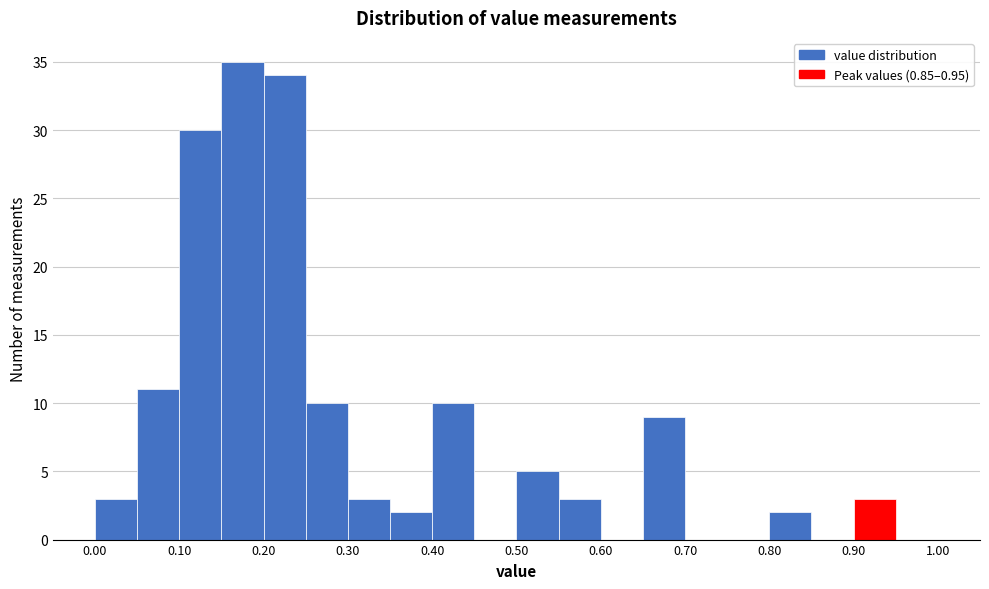

What is the height of the bar covering 0.05 to 0.10 on the x-axis? The values are not printed on the chart, so give them approximately, as read against the axis.

11